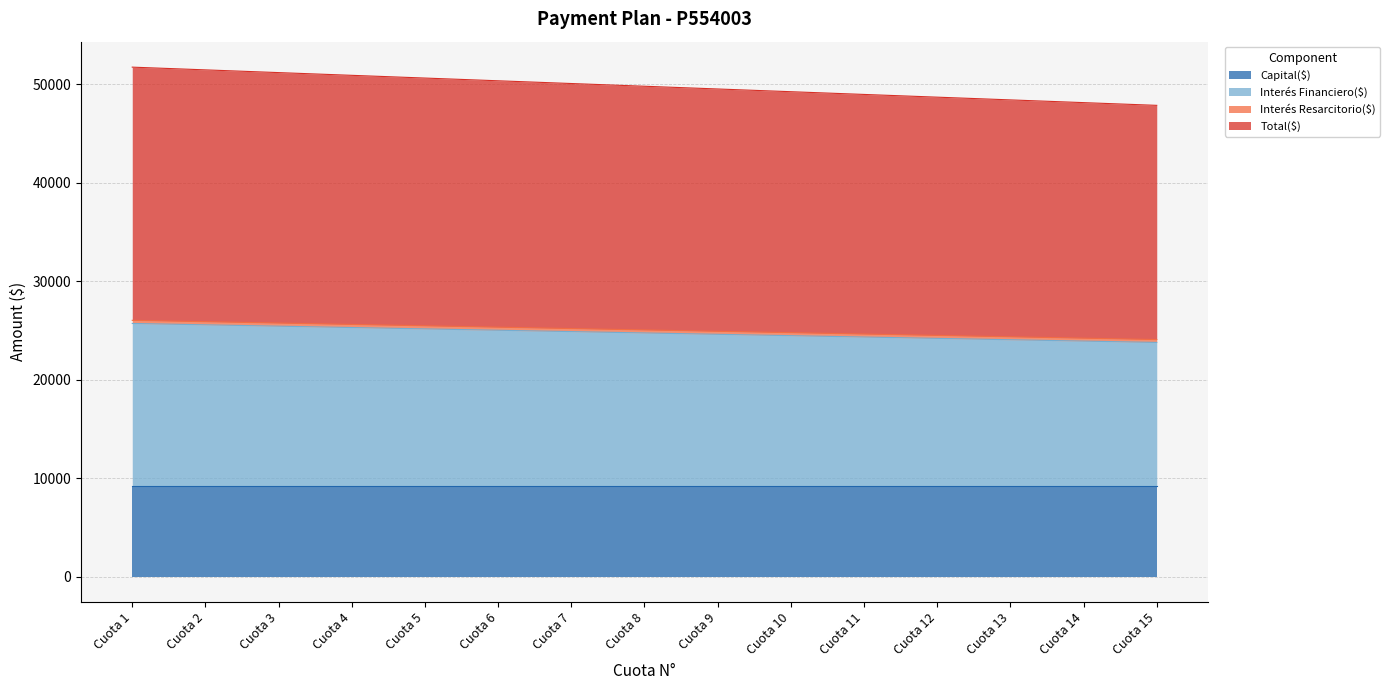

What is the minimum value for Capital($)?

9177.9